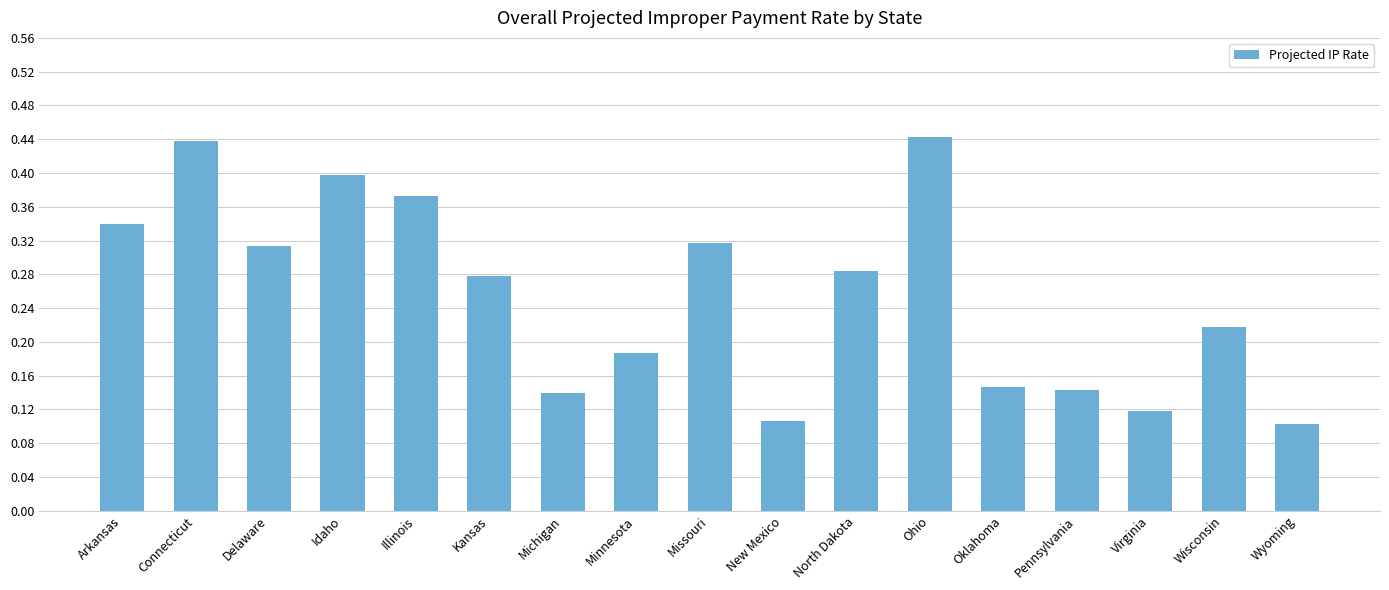

Which has a higher value, Ohio or Illinois?

Ohio